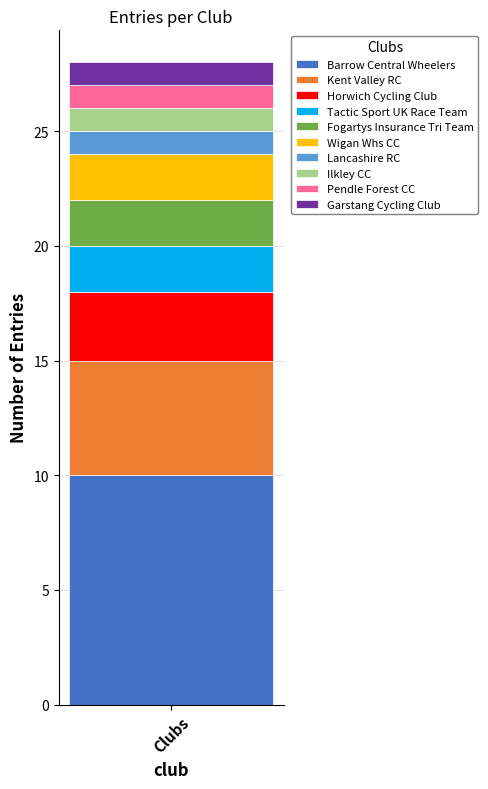

How many distinct data groups are displayed?

10